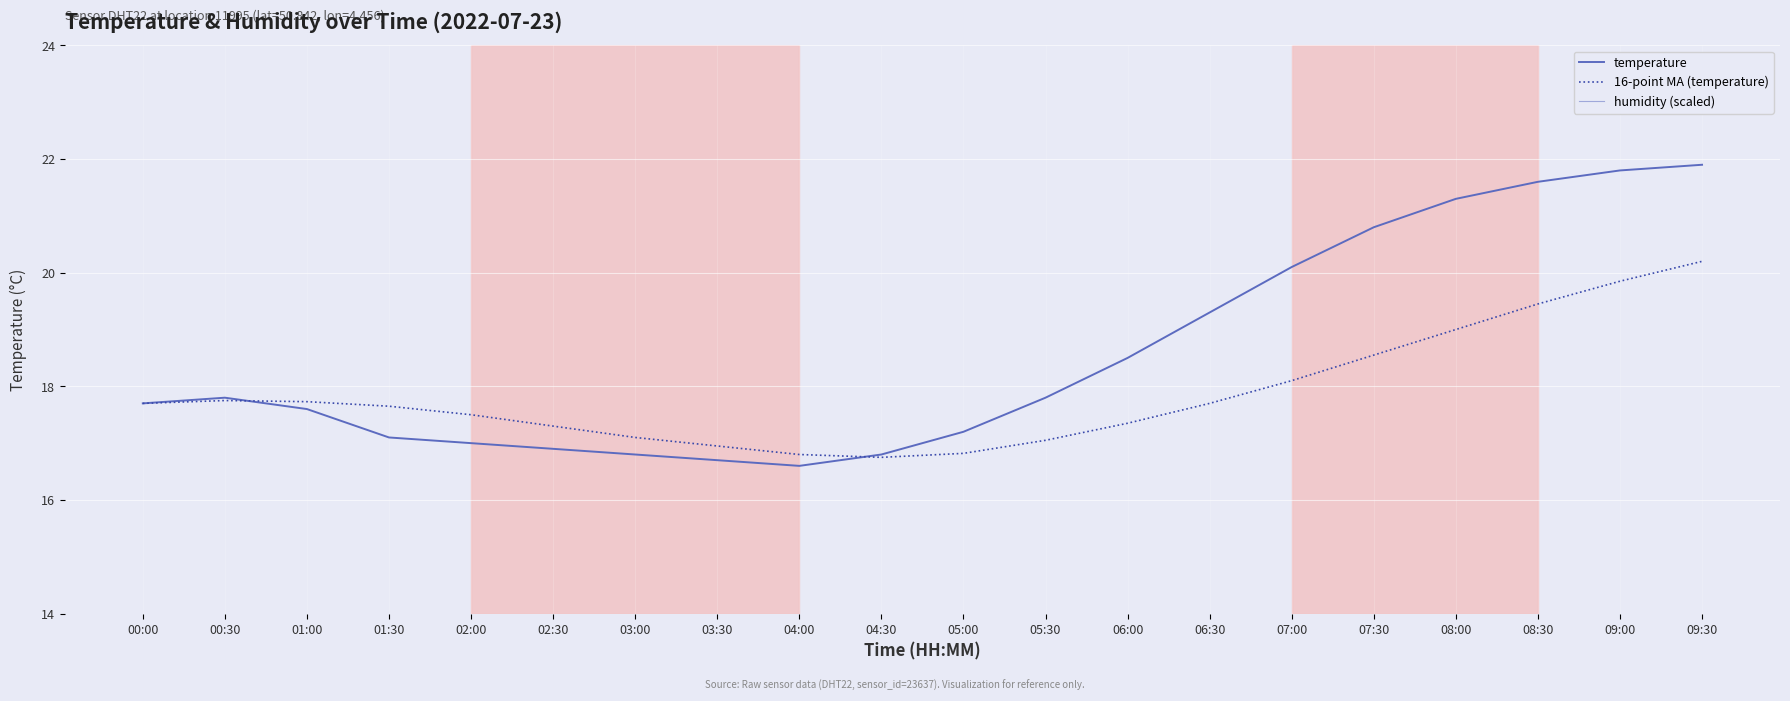

What value does the temperature series have at 06:30?

19.3